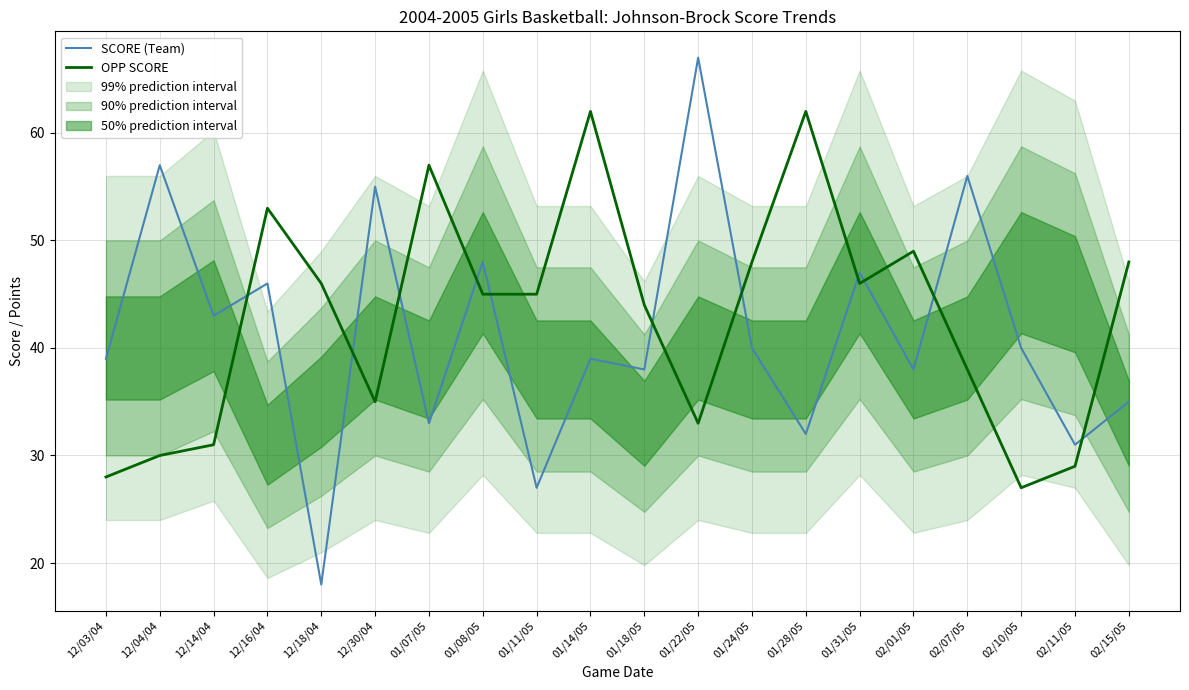

Which category has the highest value in the SCORE (Team) series?

01/22/05